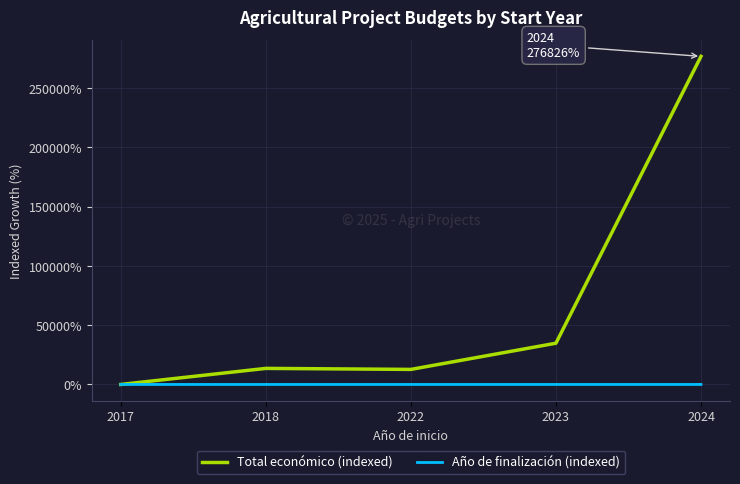

What is the total value across all series at 2018?

13553.7